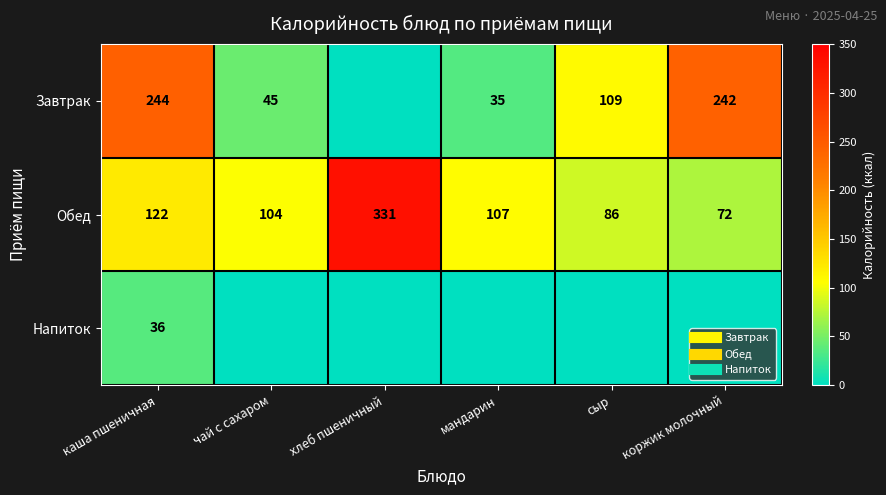

At which label does Обед reach its peak?

хлеб пшеничный